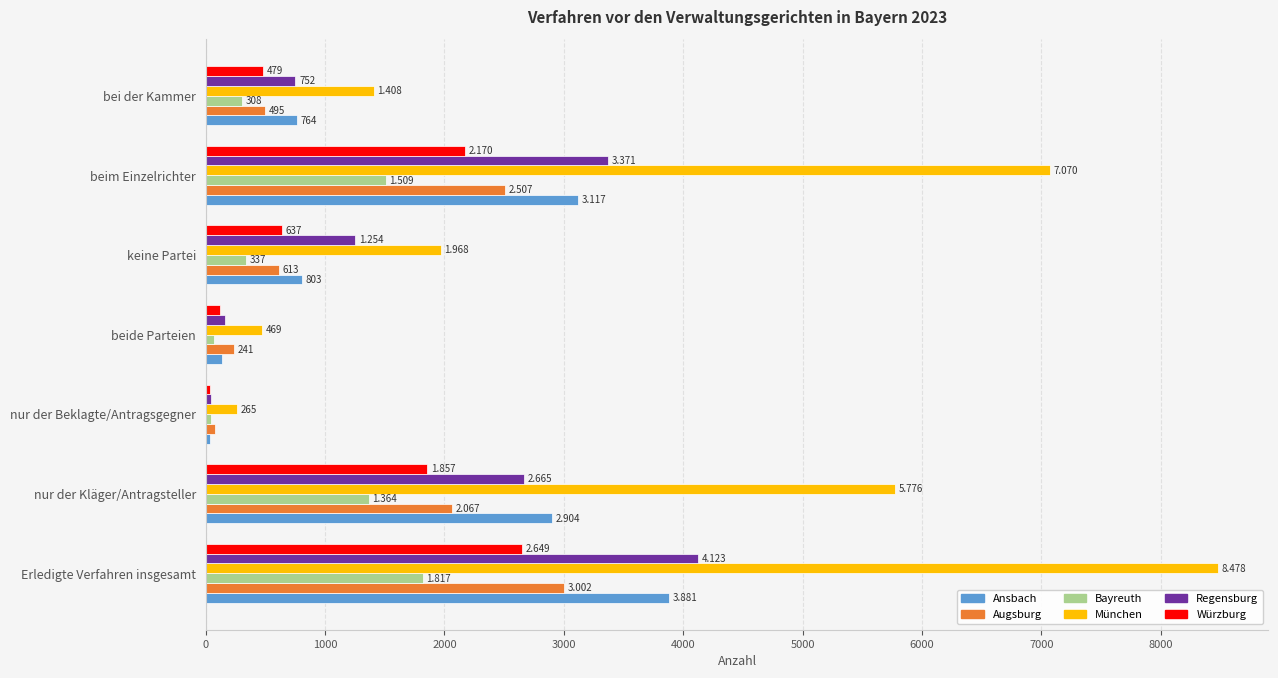

What are all the series names shown in the legend?

Ansbach, Augsburg, Bayreuth, München, Regensburg, Würzburg